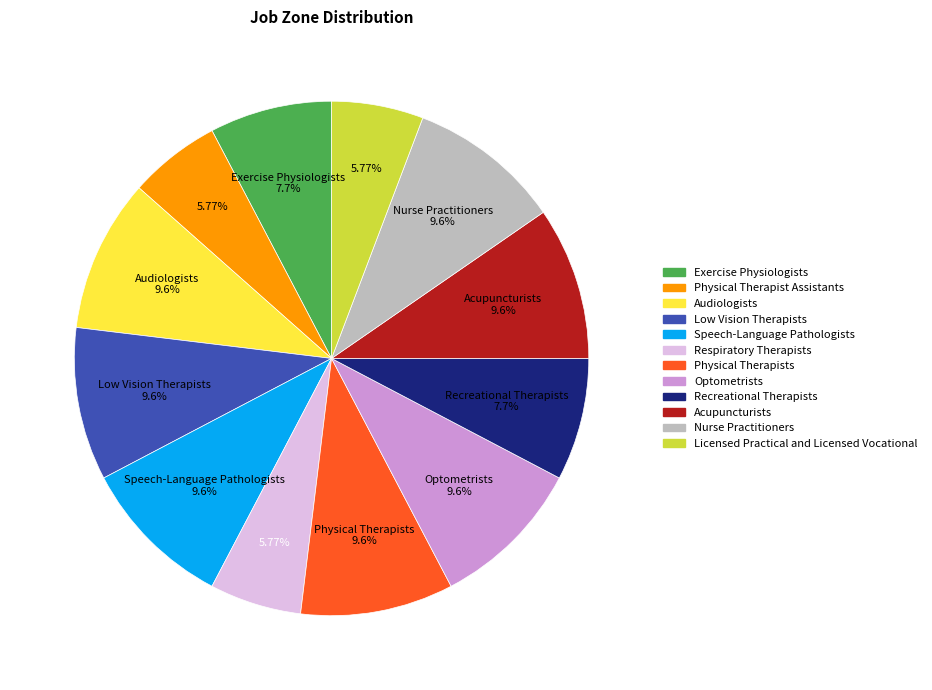

Approximately how many times larger is the value at Exercise Physiologists compared to Audiologists?

0.8